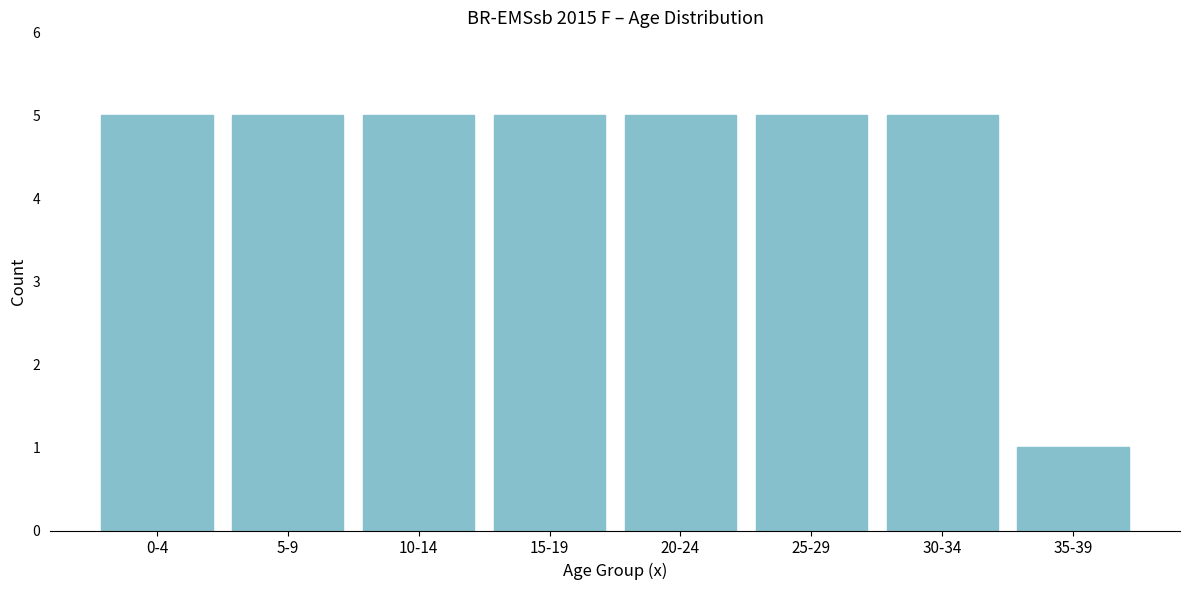

Reading left to right, what are all the values shown in this chart?

5	5	5	5	5	5	5	1